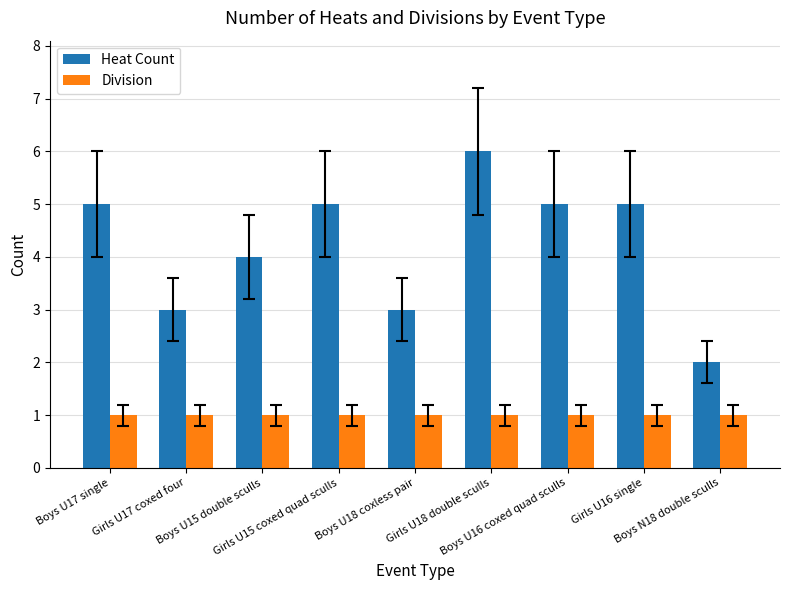

At Girls U16 single, list the series in order from smallest to largest.

Division, Heat Count